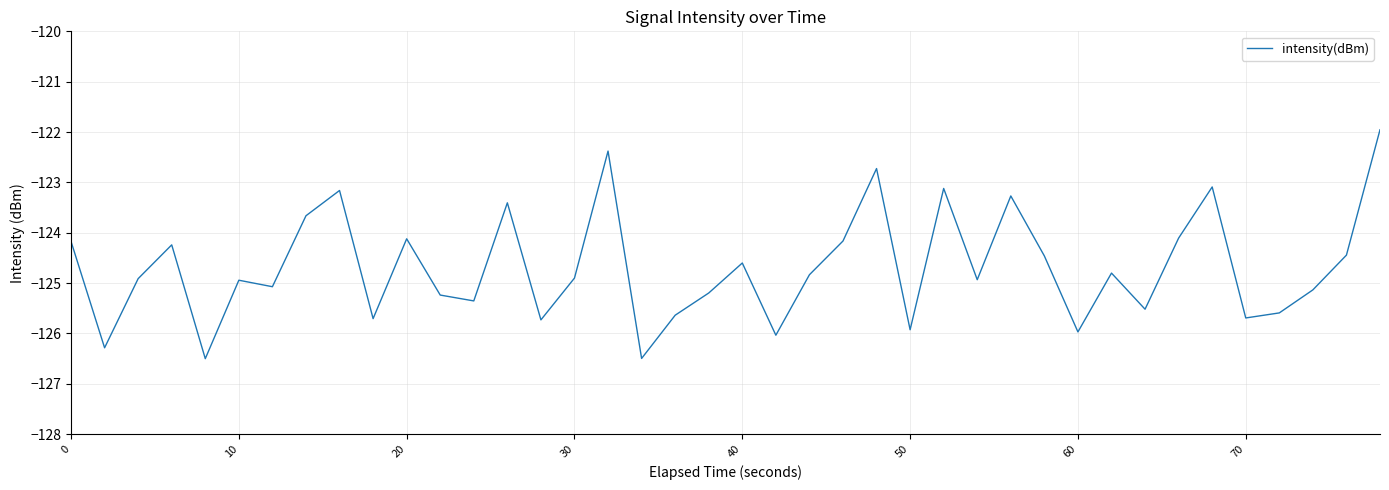

How many lines are shown in the chart?

1